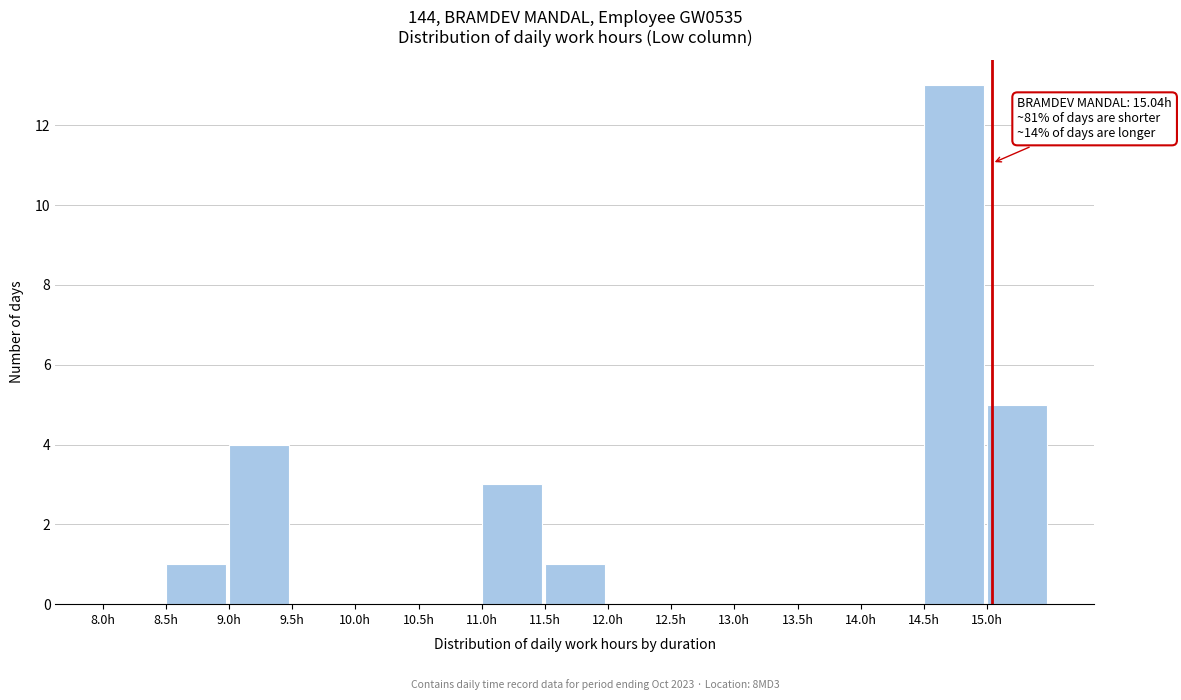

Which range on the x-axis has the tallest bar?

14.5 to 15.0